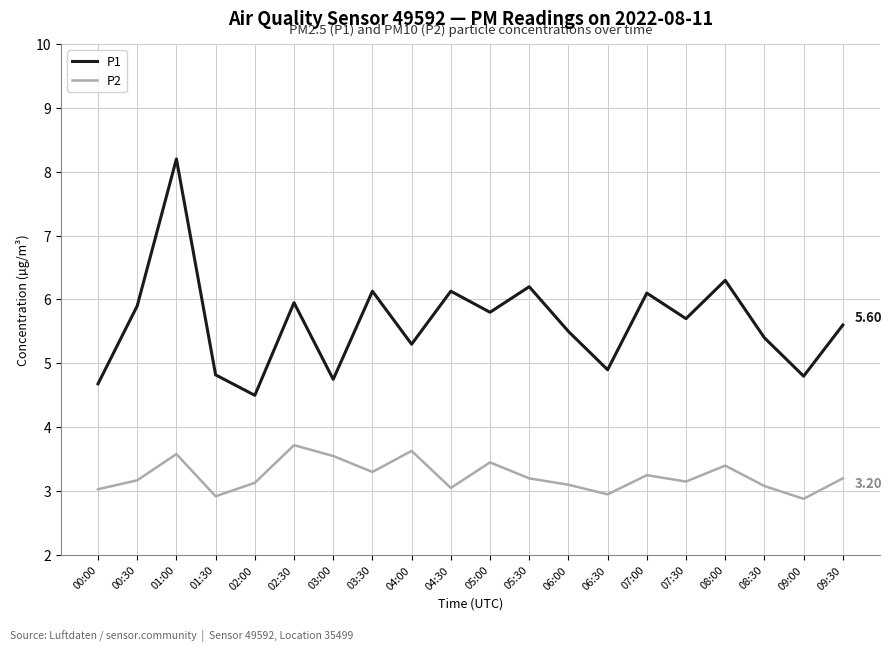

How many interior local valleys does the P1 series have?

7